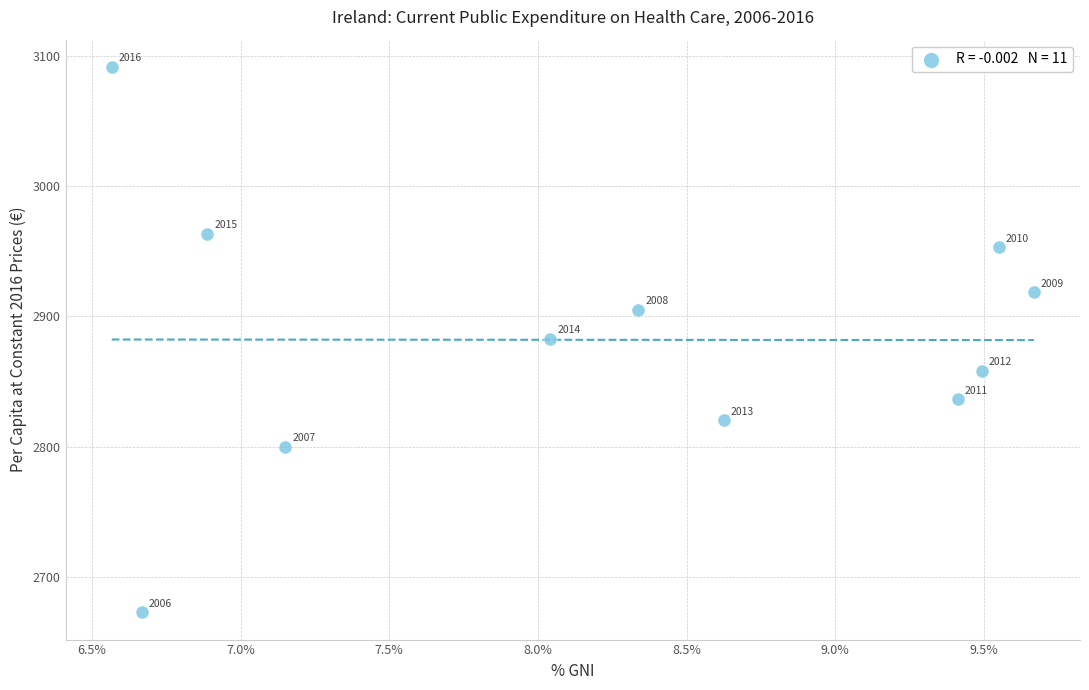

What Y value in the scatter plot is closest to 2882?

2882.9